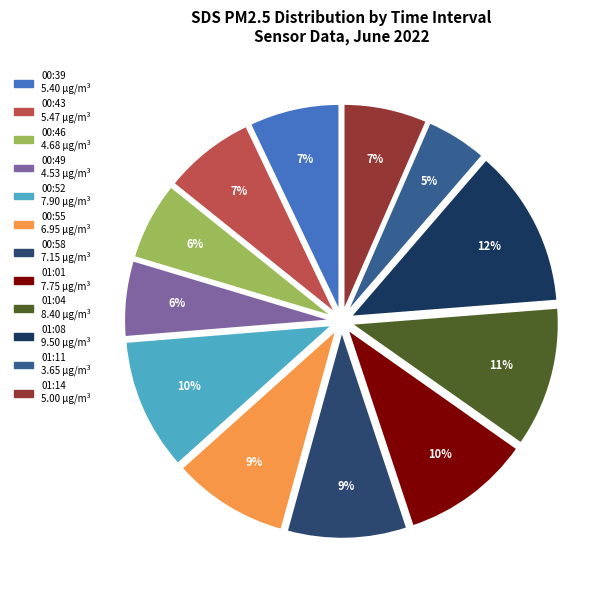

Count the number of slices in the pie.

12